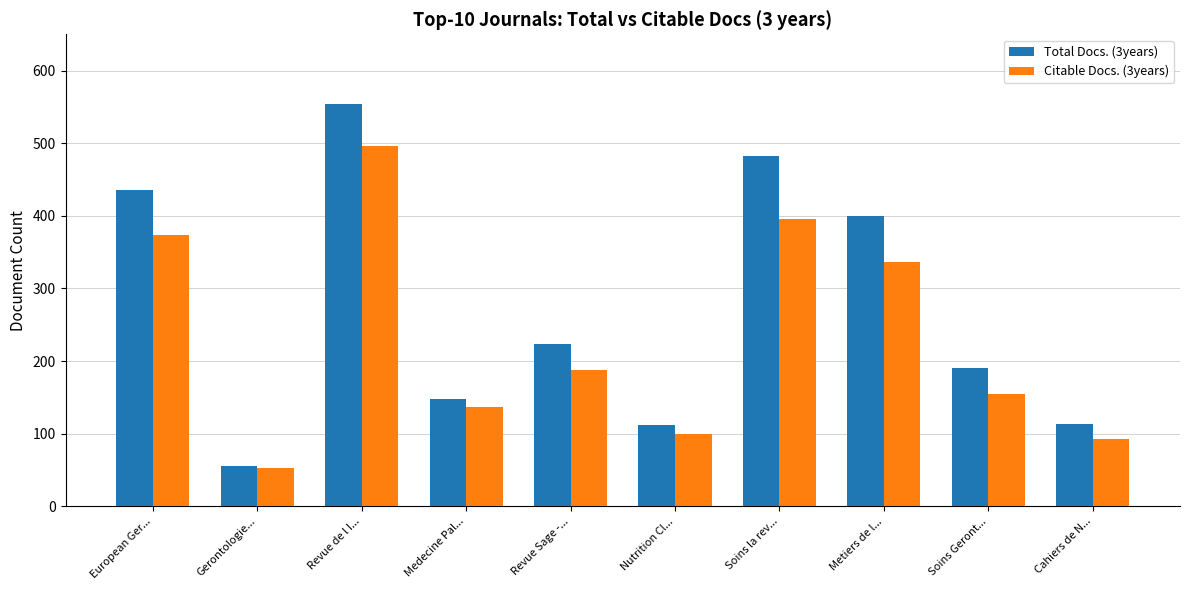

How many distinct data groups are displayed?

2